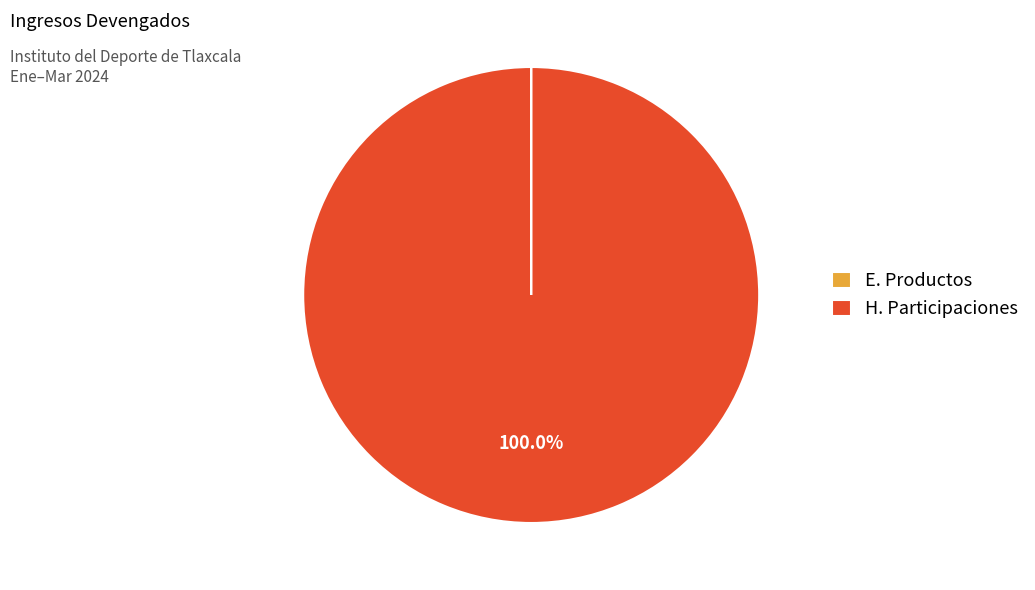

Is H. Participaciones the majority of the pie?

Yes